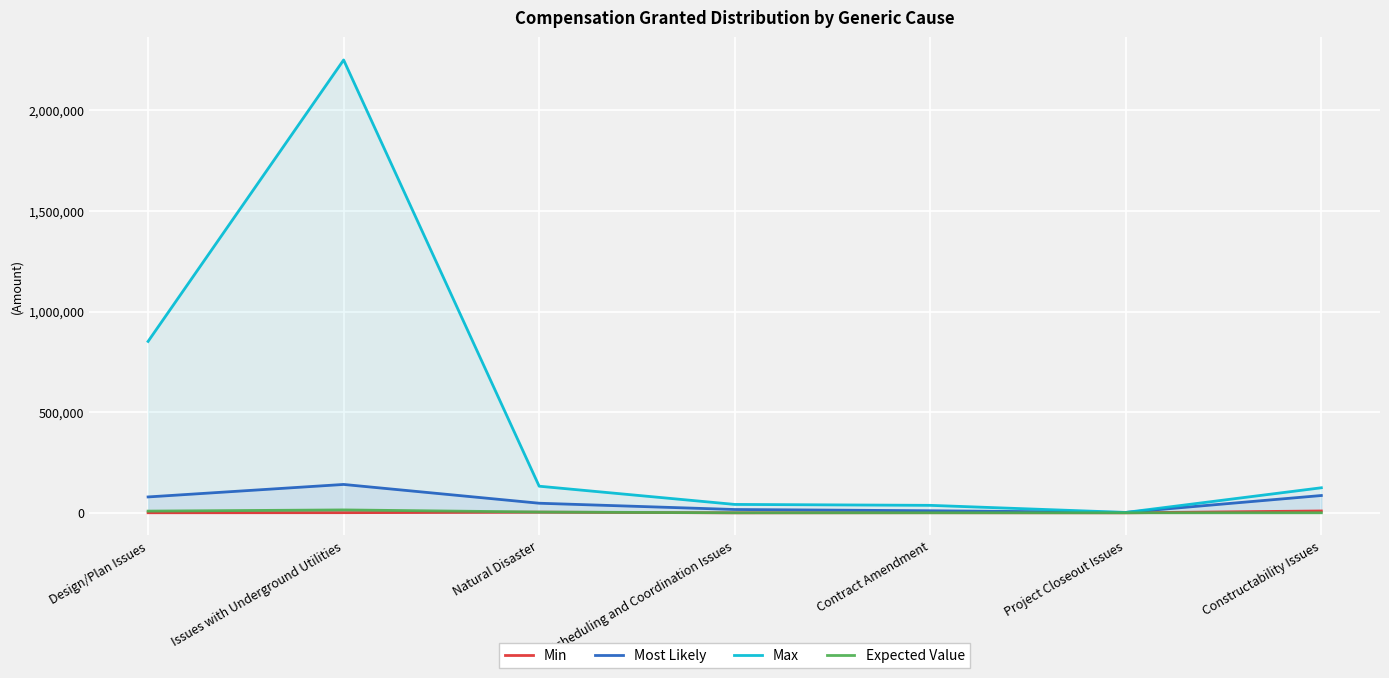

How many interior local peaks does the Min series have?

2